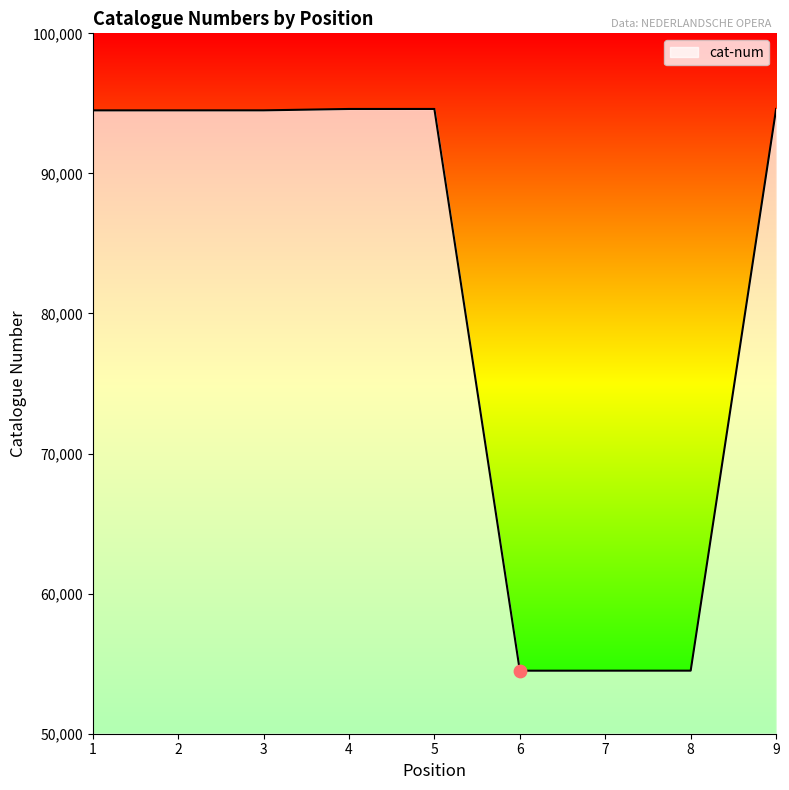

Which has a higher value, 9 or 6?

9